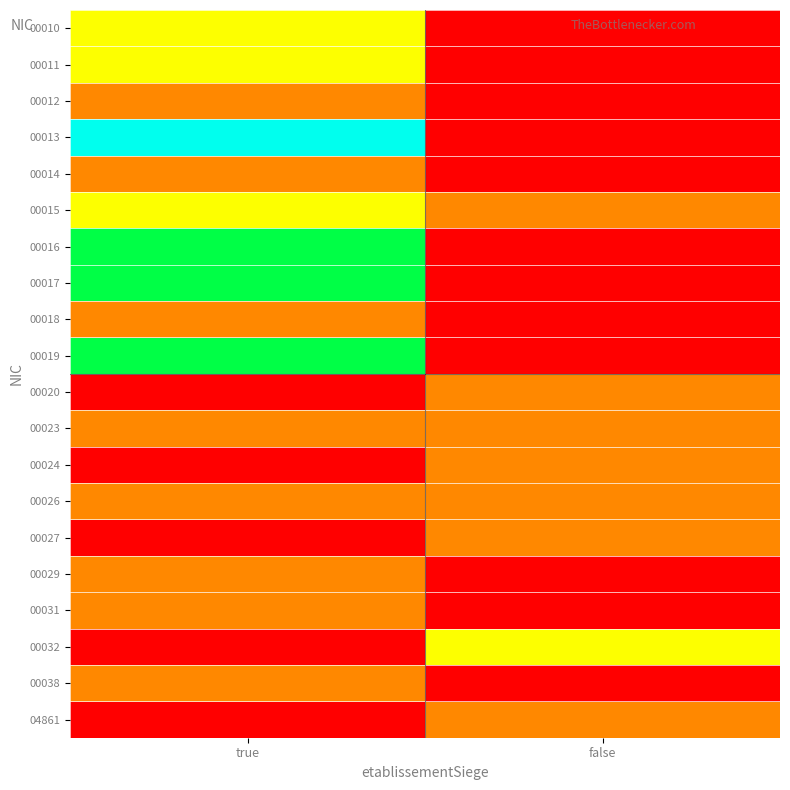

At which category is the sum across all series the highest?

true